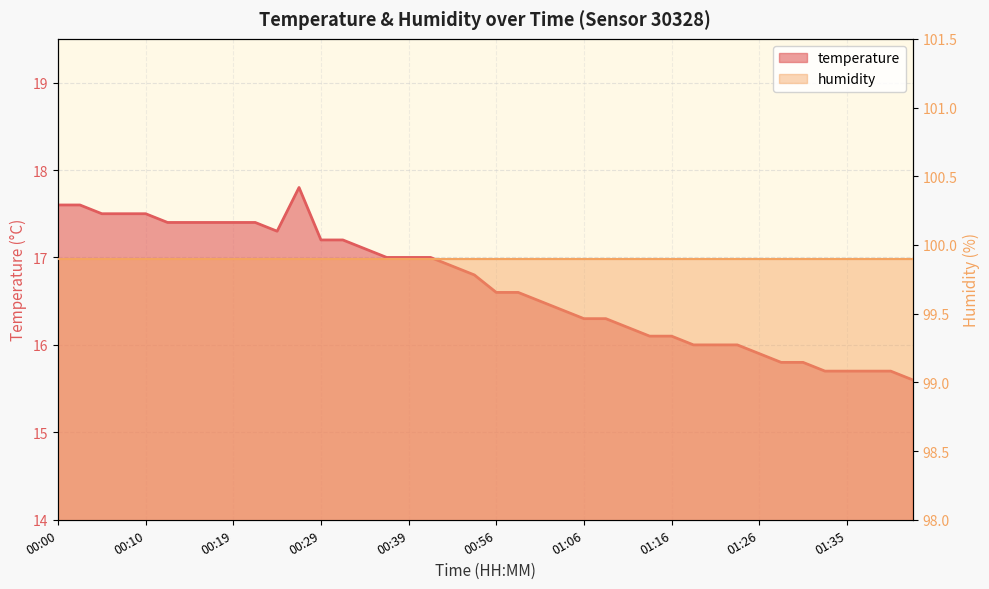

Which has a higher value, 01:28 or 00:22?

00:22